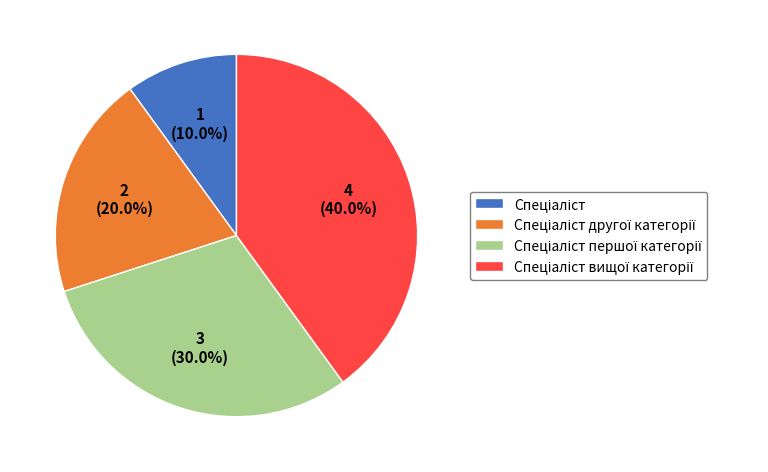

Is there a majority slice in this chart?

No